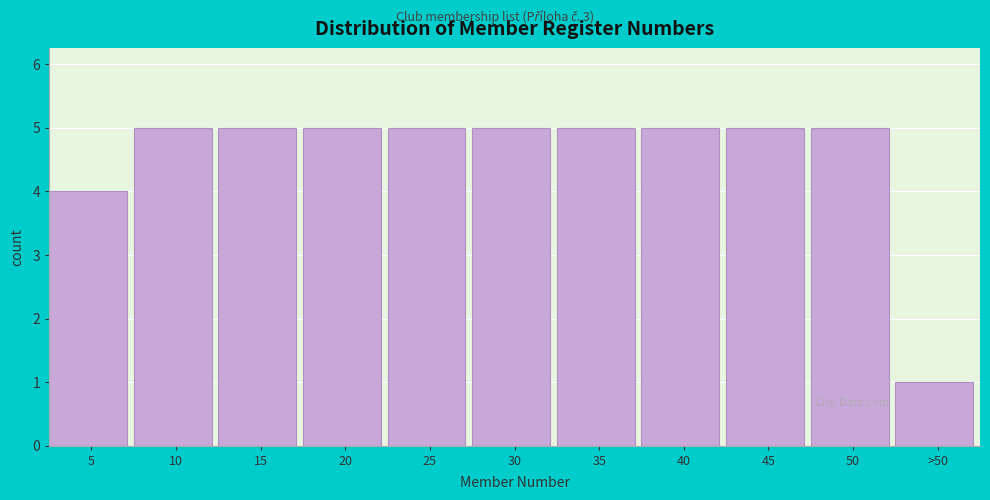

Reading left to right, what are all the values shown in this chart?

4	5	5	5	5	5	5	5	5	5	1